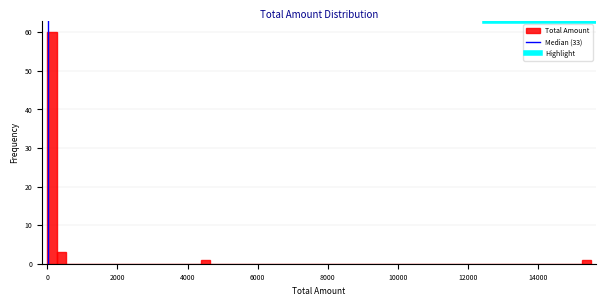

Read against the x-axis, roughly where is the centre of the tallest bar?

200